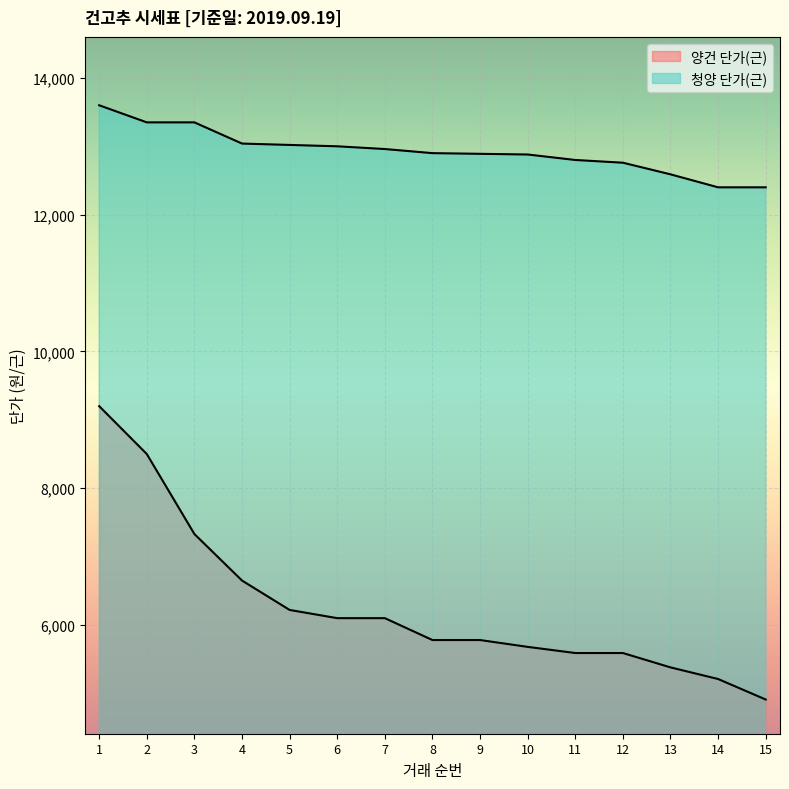

Which series has the largest total across all categories?

청양 단가(근)